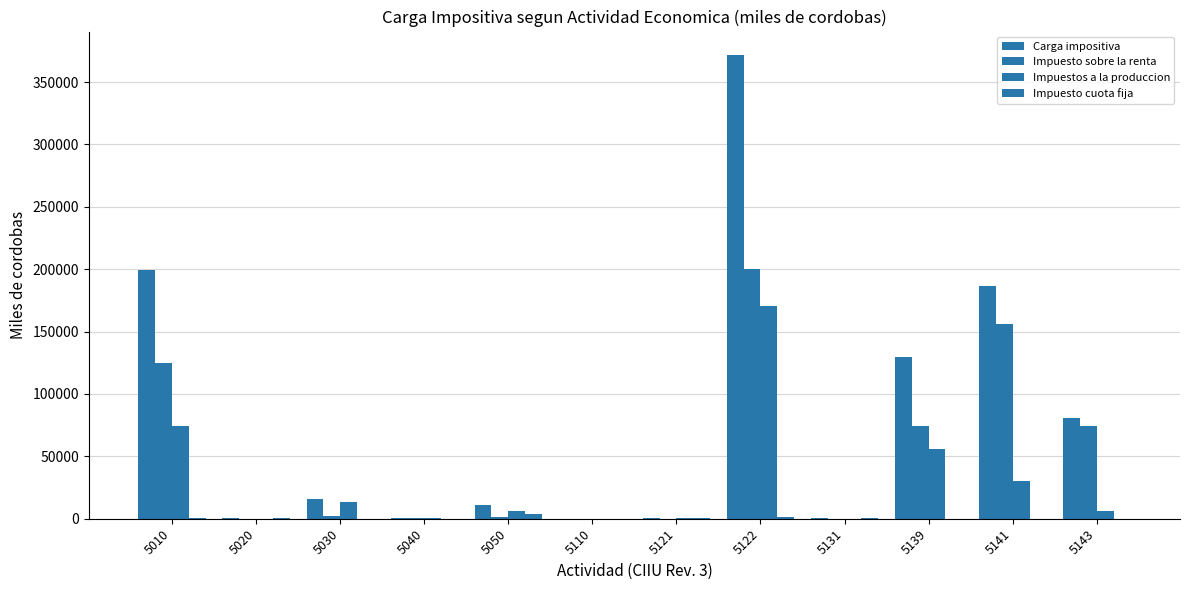

Count the number of categories in the chart.

12